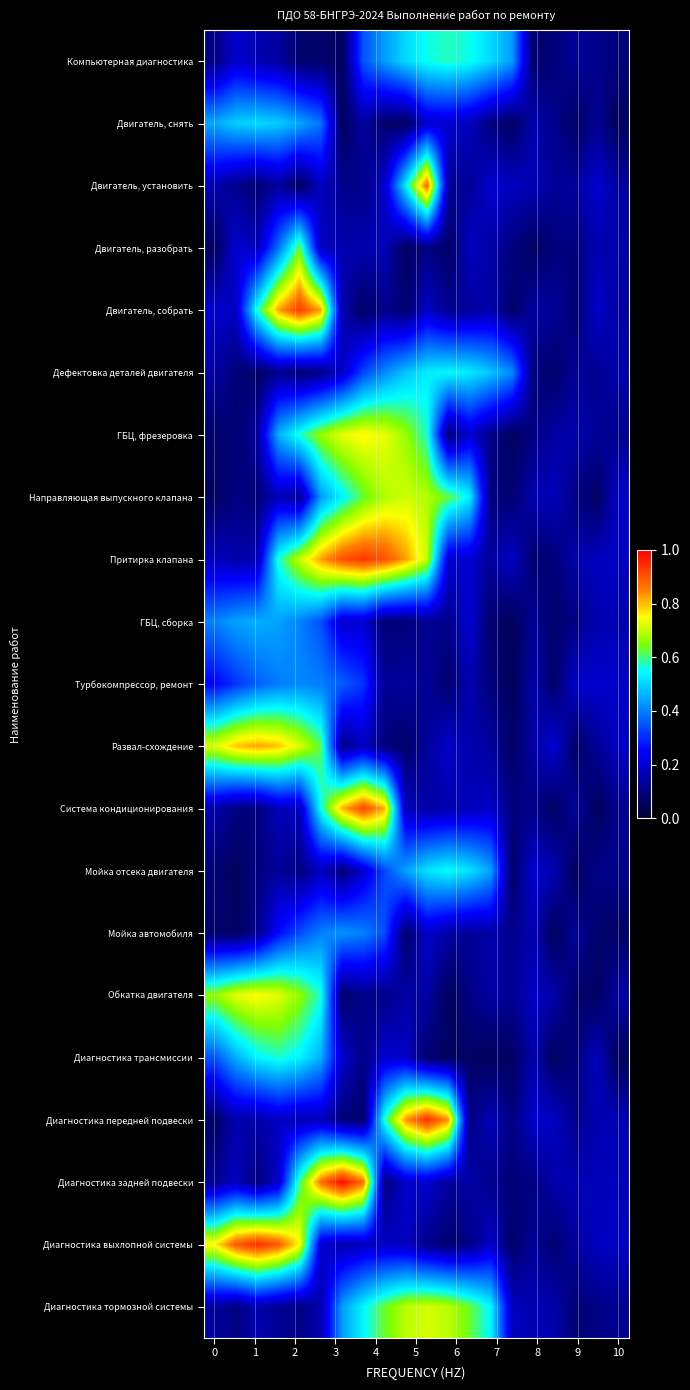

What is the maximum value shown in the chart?

1.0